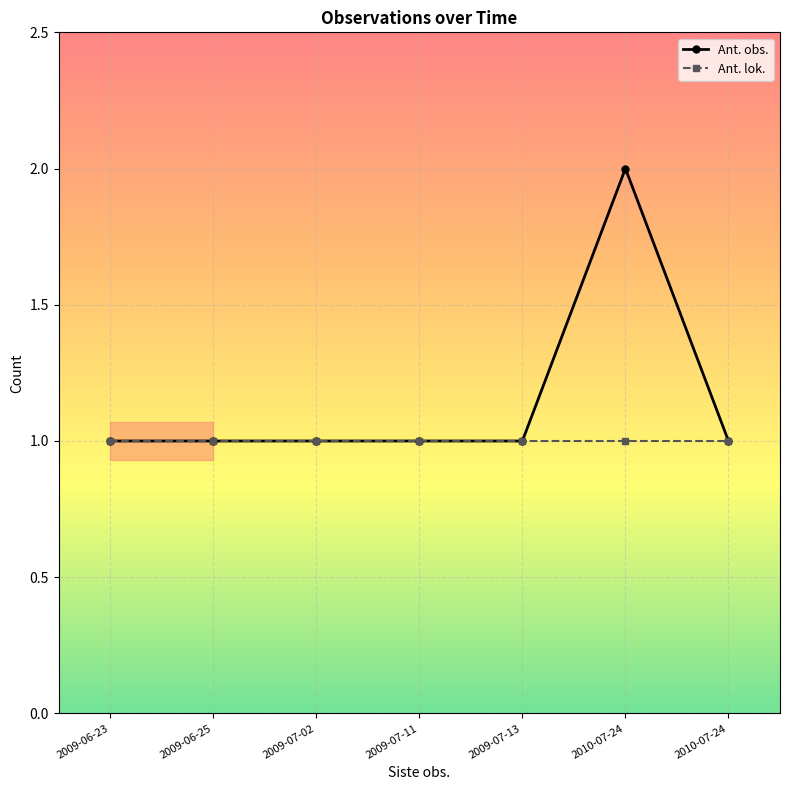

Reading left to right, transcribe all the data shown in this chart.

Ant. obs.: 1	1	1	1	1	2	1
Ant. lok.: 1	1	1	1	1	1	1